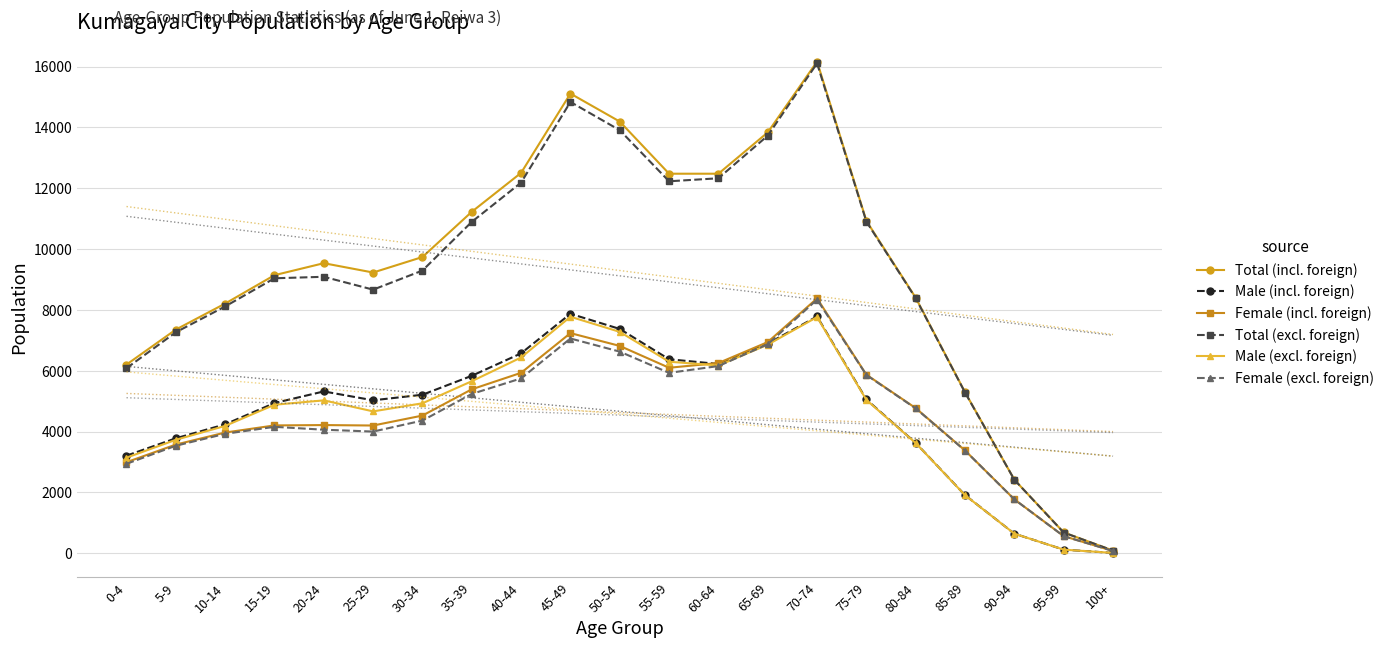

What is the difference between the highest and lowest values at 25-29?

5229